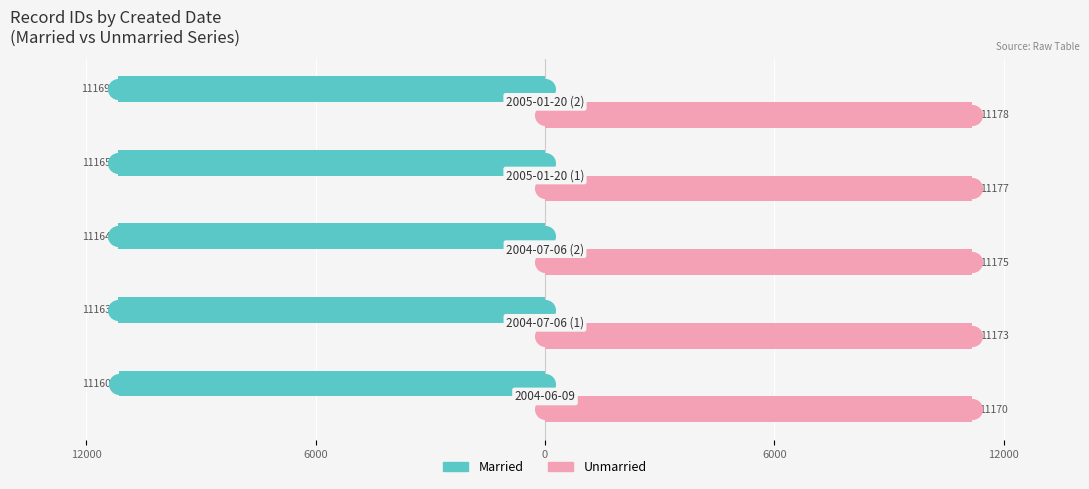

Which series contains the lowest Y value?

Married